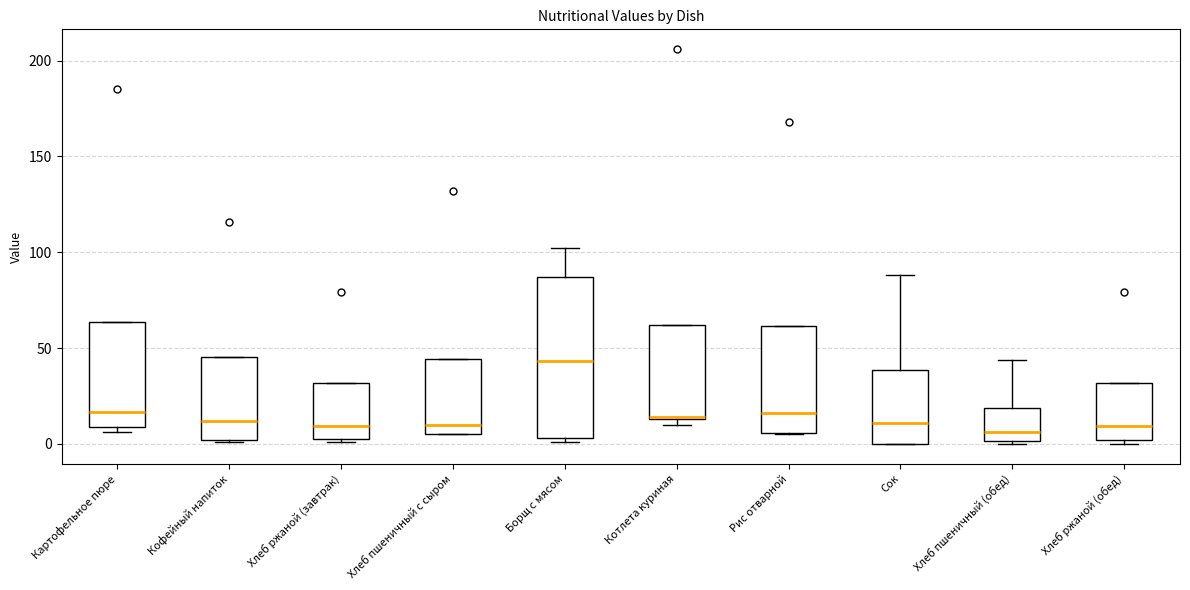

Reading left to right, read every box against the y-axis: the position of its median line, the range the box covers, and the ends of its whiskers. The values are not printed on the chart, so give them approximately, as read against the axis.

Картофельное пюре: median 15, box 10 to 65, whiskers 5 to 65
Кофейный напиток: median 10, box 0 to 45, whiskers 0 to 45
Хлеб ржаной (завтрак): median 10, box 5 to 30, whiskers 0 to 30
Хлеб пшеничный с сыром: median 10, box 5 to 45, whiskers 5 to 45
Борщ с мясом: median 45, box 5 to 85, whiskers 0 to 100
Котлета куриная: median 15, box 15 to 60, whiskers 10 to 60
Рис отварной: median 15, box 5 to 60, whiskers 5 to 60
Сок: median 10, box 0 to 40, whiskers 0 to 90
Хлеб пшеничный (обед): median 5, box 0 to 20, whiskers 0 to 45
Хлеб ржаной (обед): median 10, box 0 to 30, whiskers 0 (just below the box's lower edge) to 30